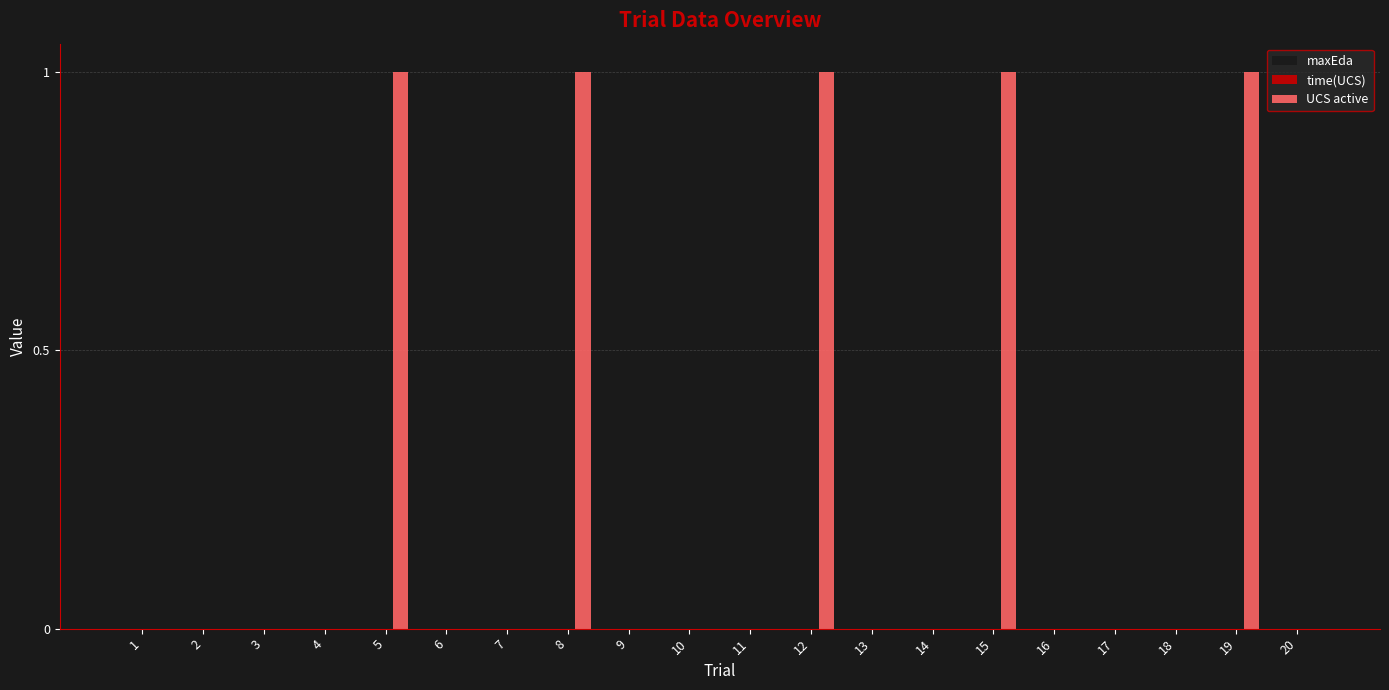

Are the bars horizontal?

No